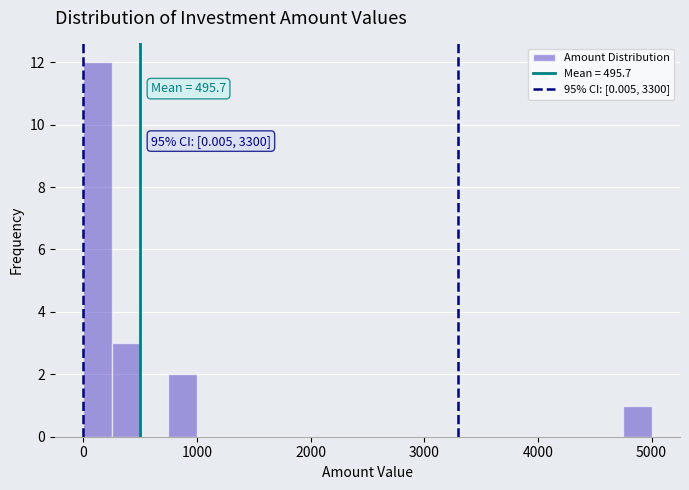

Read against the x-axis, roughly where is the centre of the tallest bar?

100